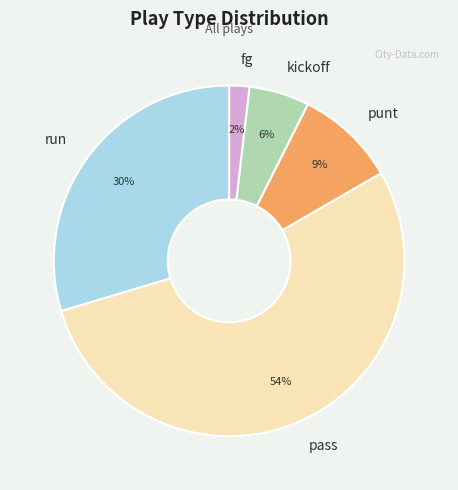

Which category has the biggest portion of the pie?

pass